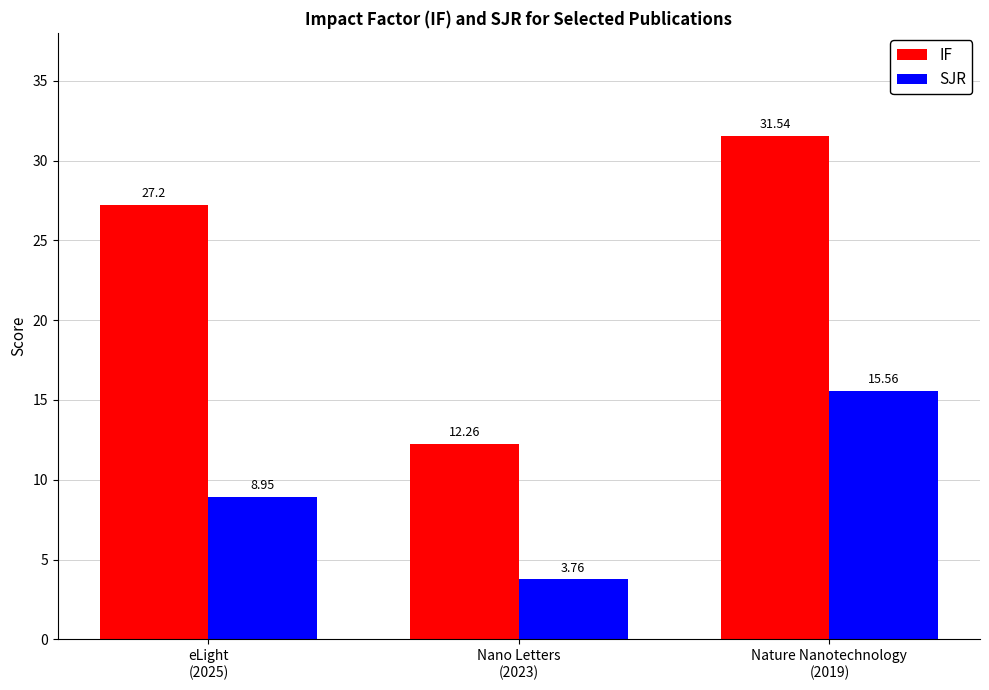

Are the bars grouped side by side (vs. stacked)?

Yes